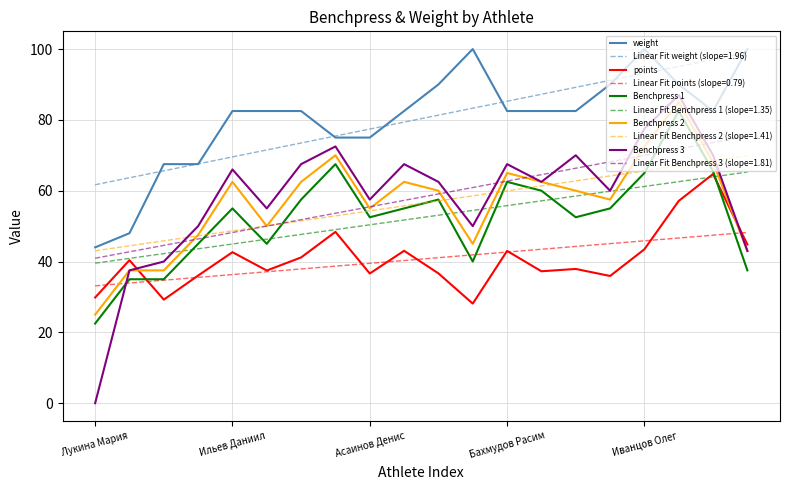

What is the maximum value for Linear Fit Benchpress 1 (slope=1.35)?

65.3